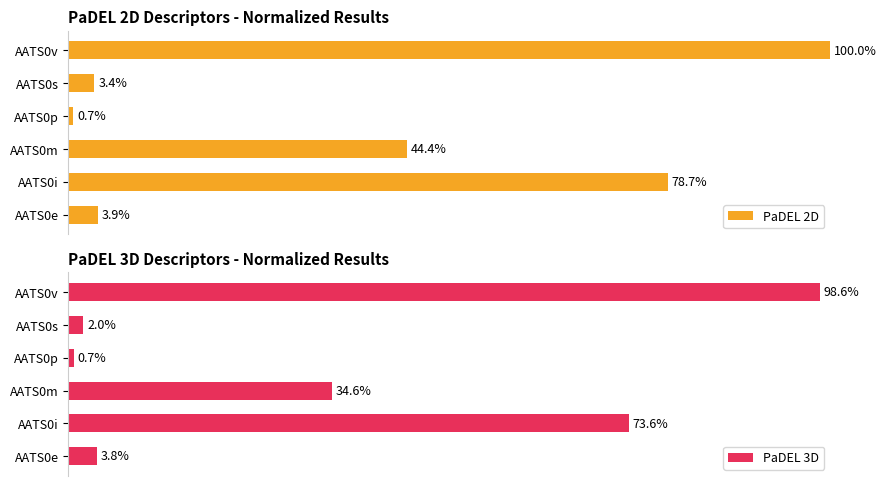

How many bars are there in total?

12